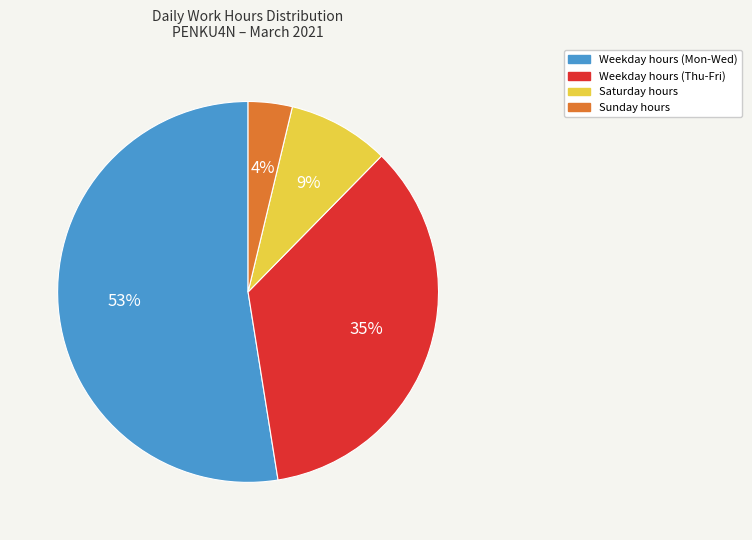

To the nearest percent, what is the average slice percentage?

25%